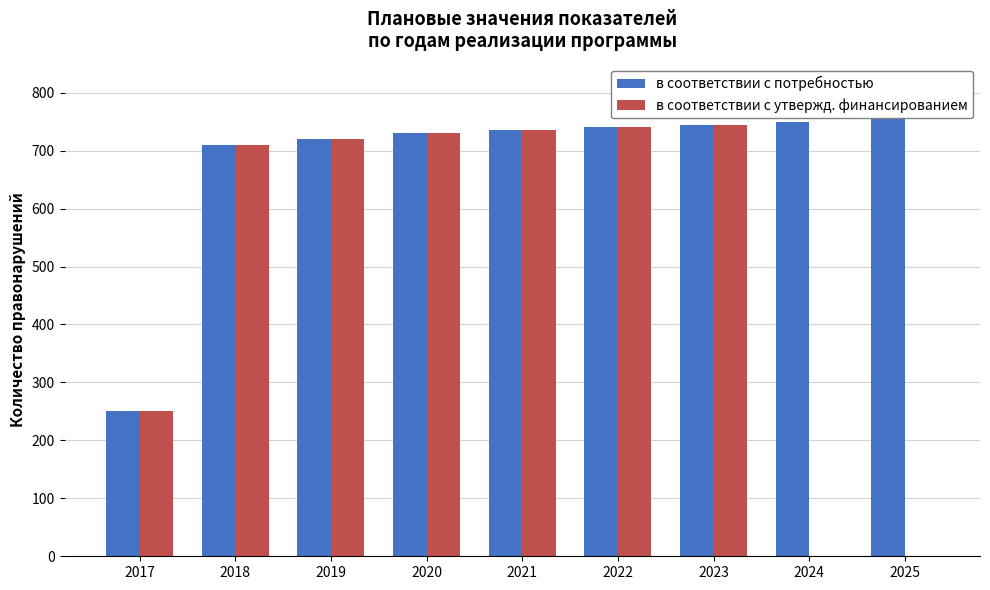

What is the highest value of the в соответствии с потребностью series?

755